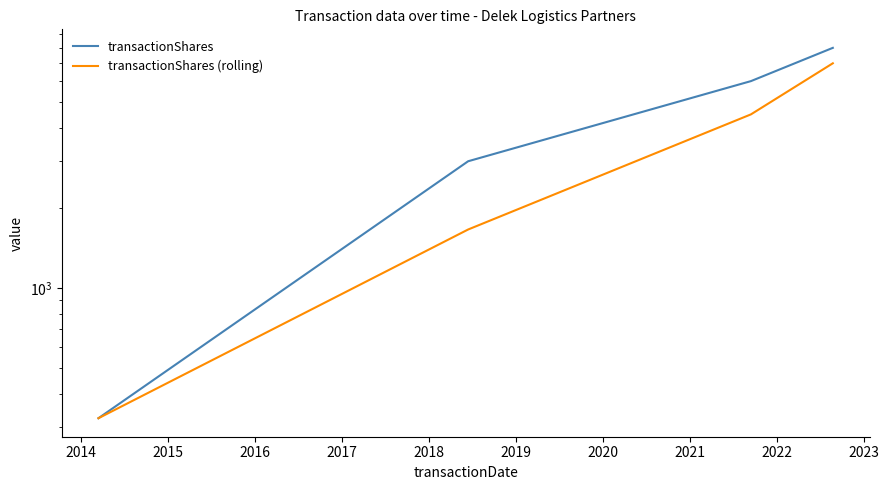

What are all the series names shown in the legend?

transactionShares, transactionShares (rolling)